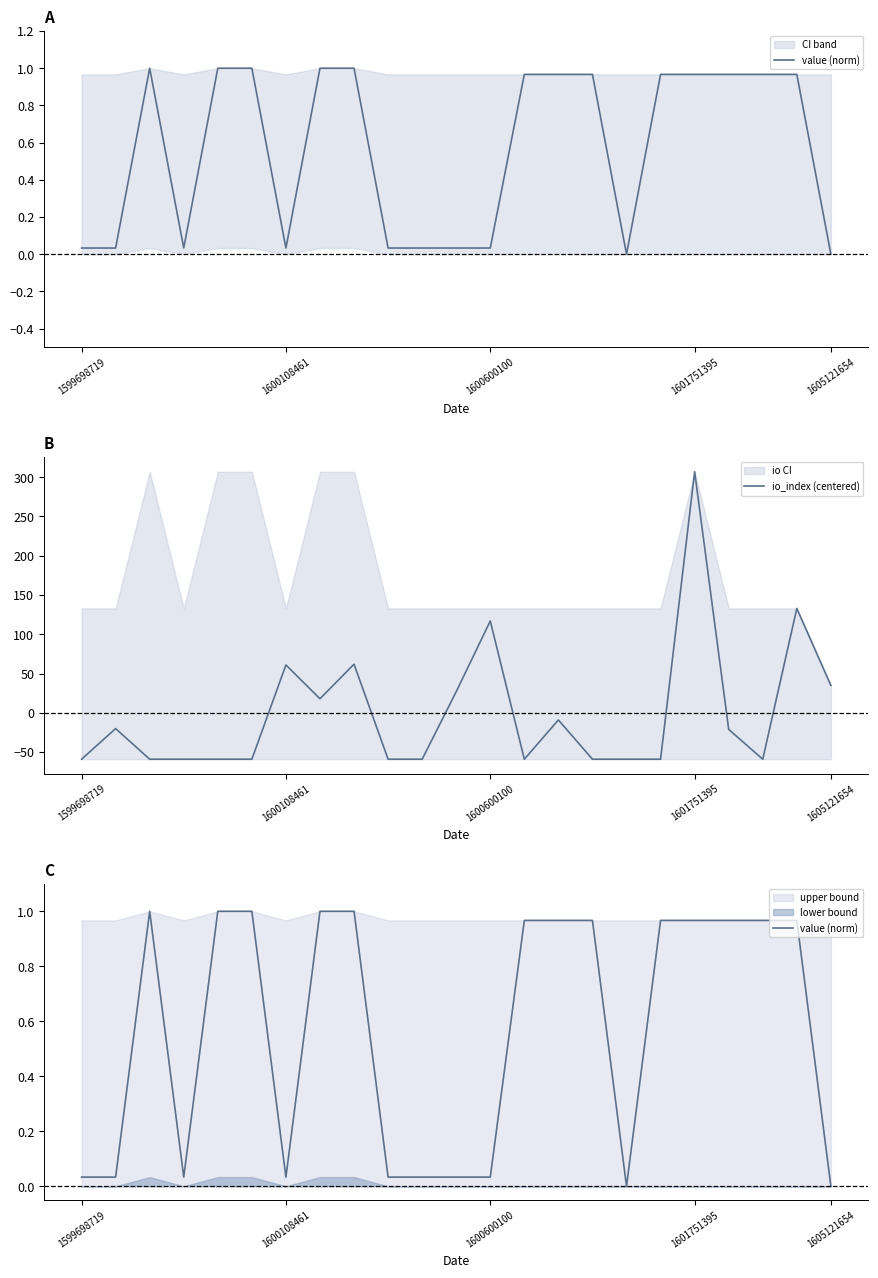

Is the value of value (norm) at 15 greater than the value of io_index (centered) at 8?

No